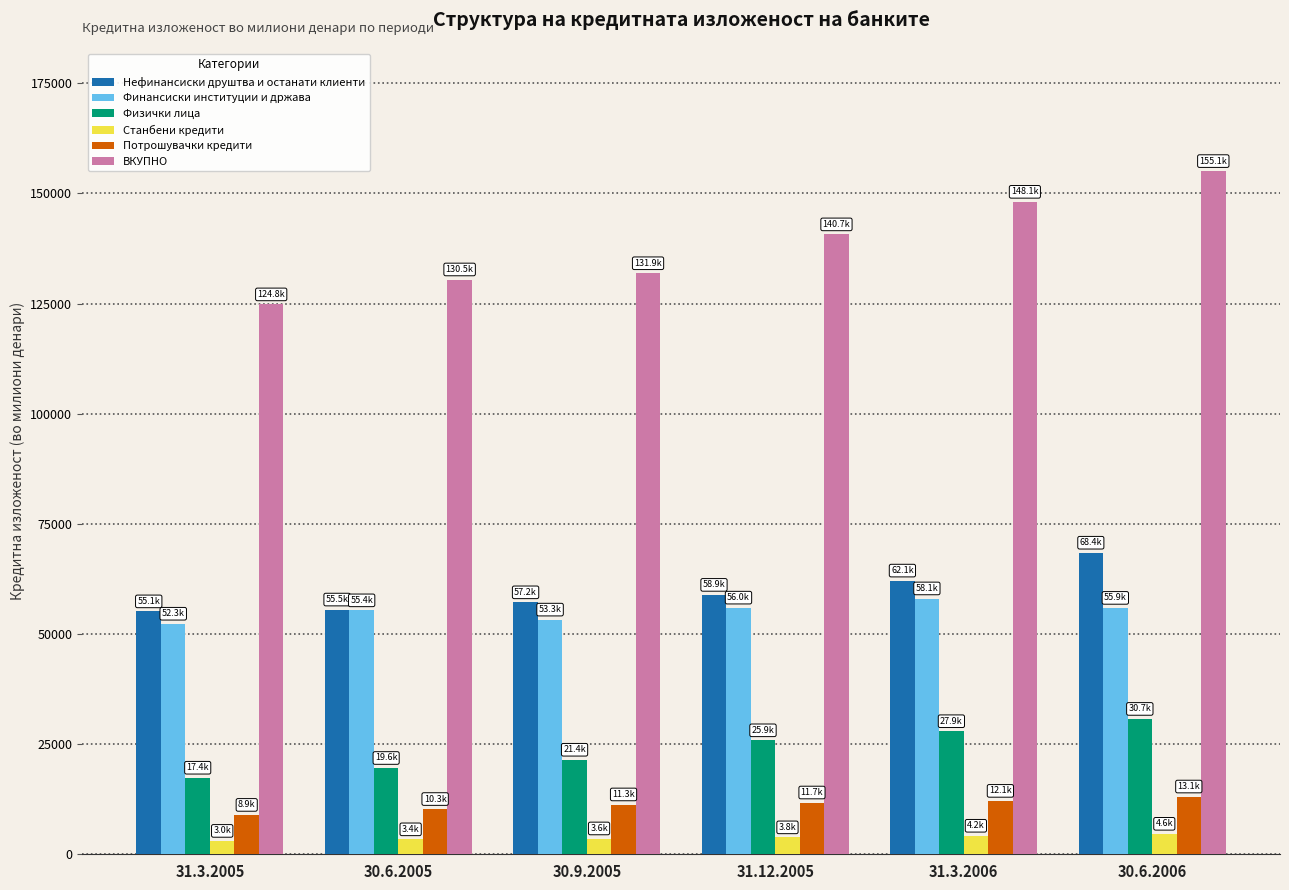

How many bars are there in each group?

6